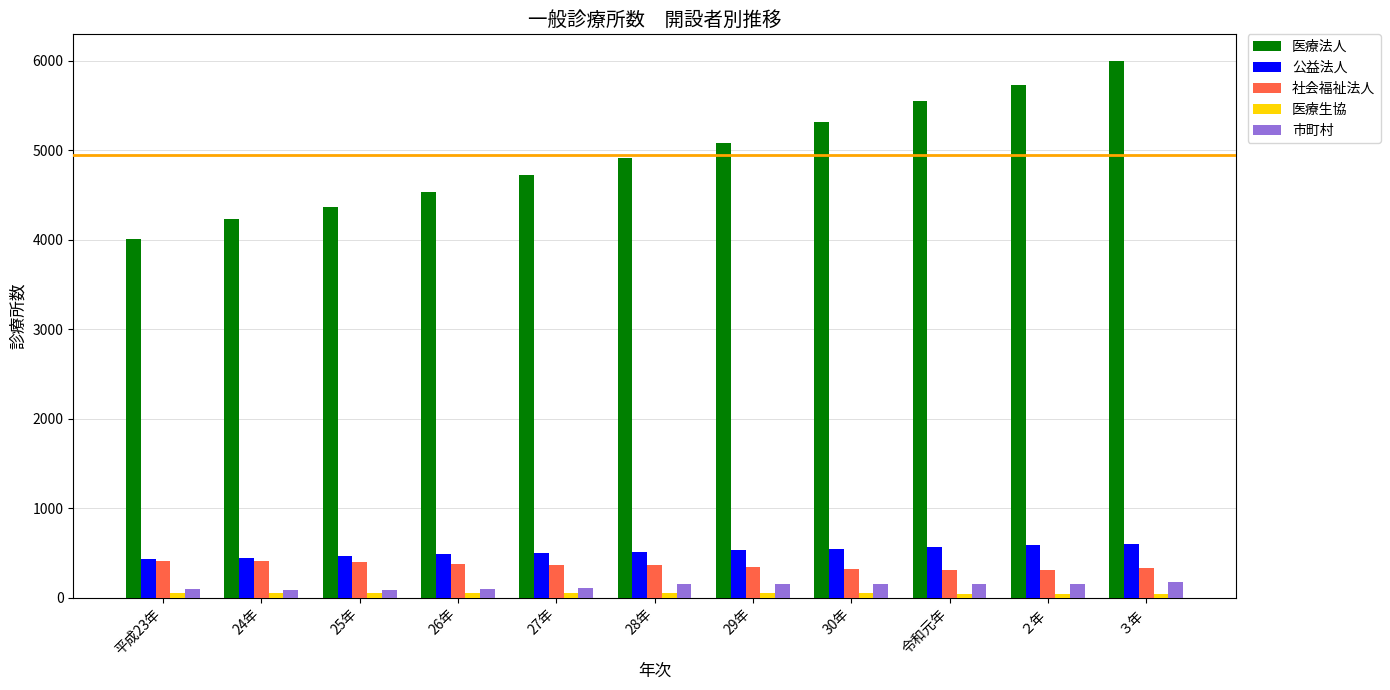

Count the number of categories in the chart.

11